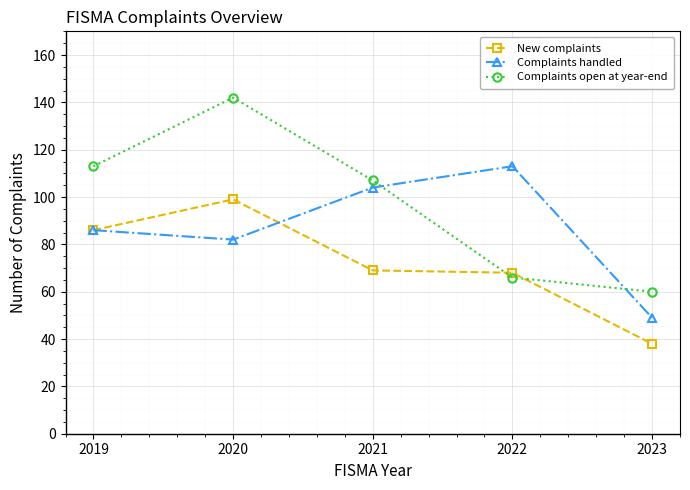

Is the value of New complaints at 2021 greater than the value of Complaints handled at 2020?

No